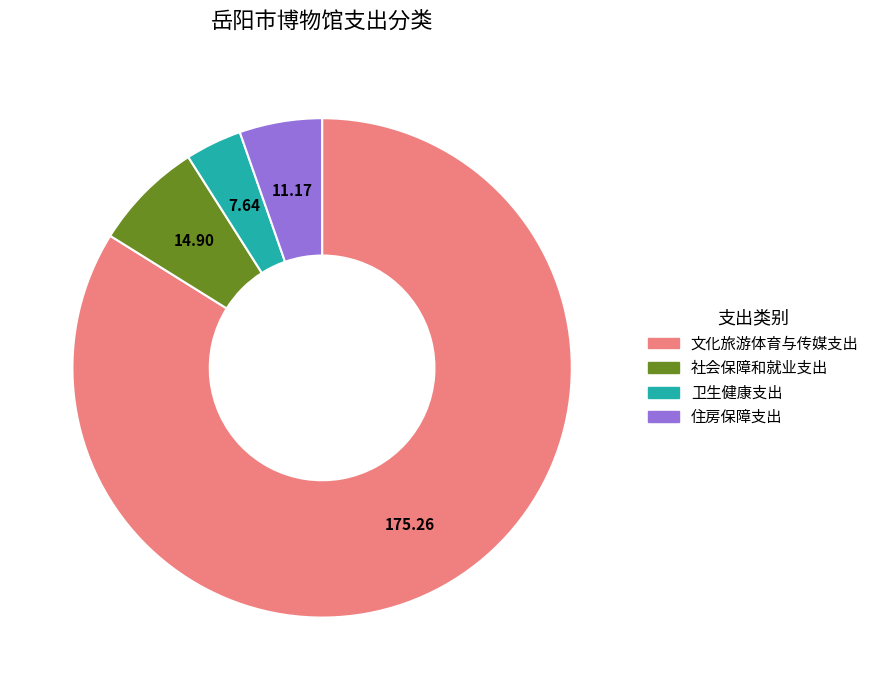

Do 社会保障和就业支出 and 住房保障支出 together represent more than half of the pie?

No